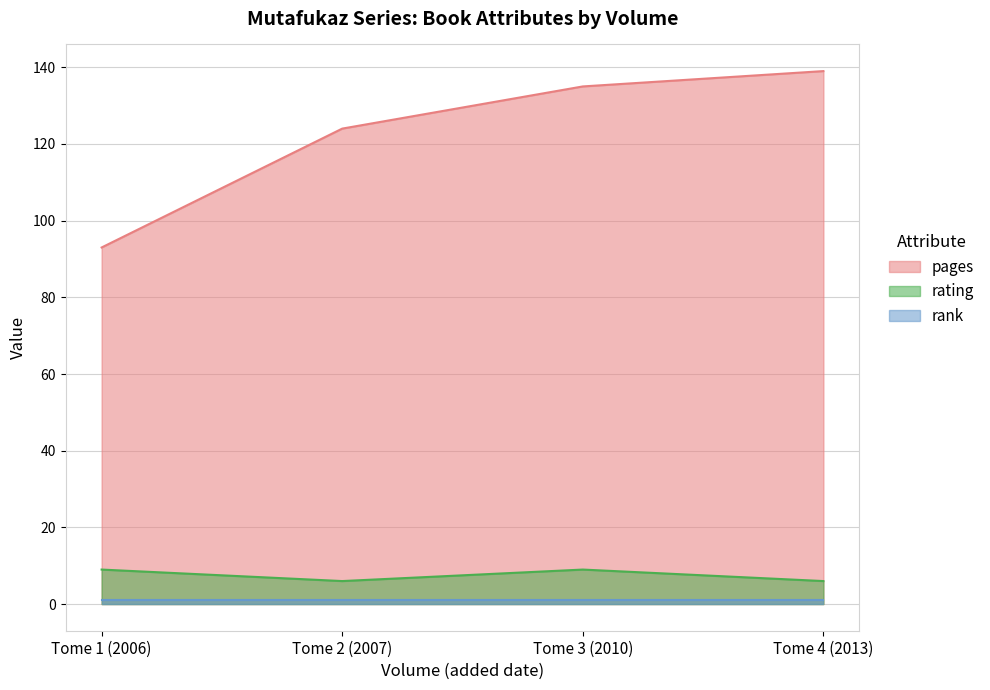

The pages series shows 34 at Tome 1 (2006). True or false?

False